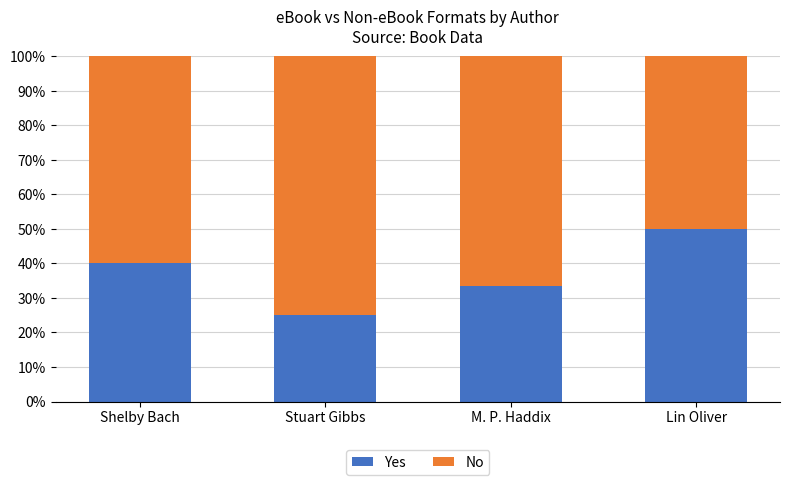

Count the number of categories in the chart.

4